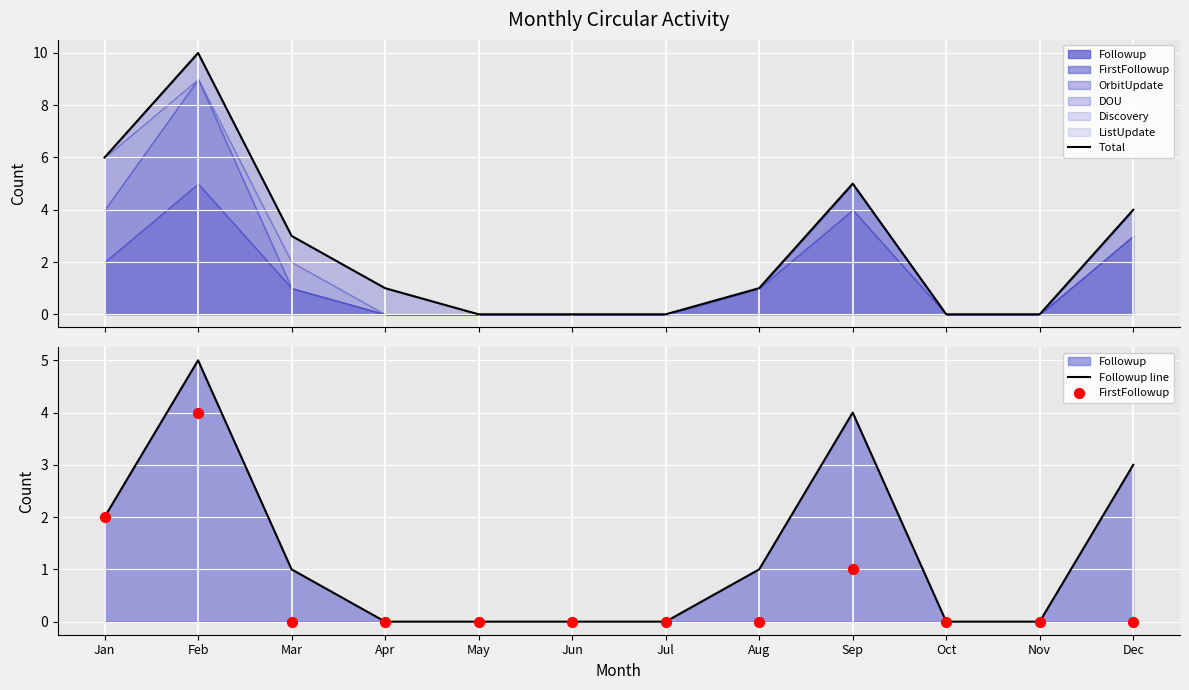

Which series contains the highest Y value?

Total